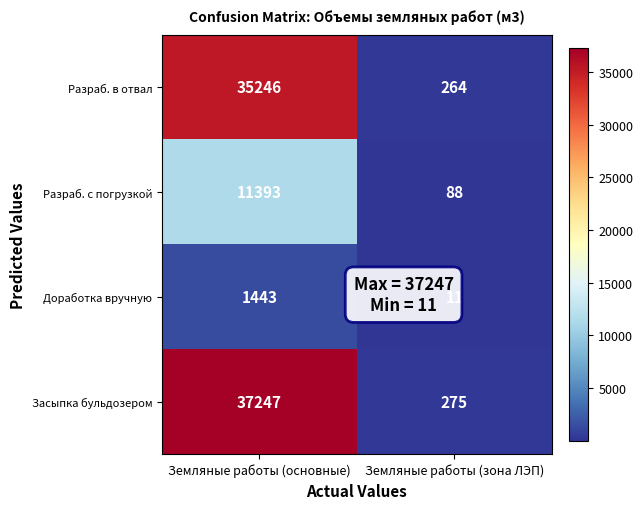

What is the approximate value of Разраб. с погрузкой at Земляные работы (зона ЛЭП), to the nearest 100?

100